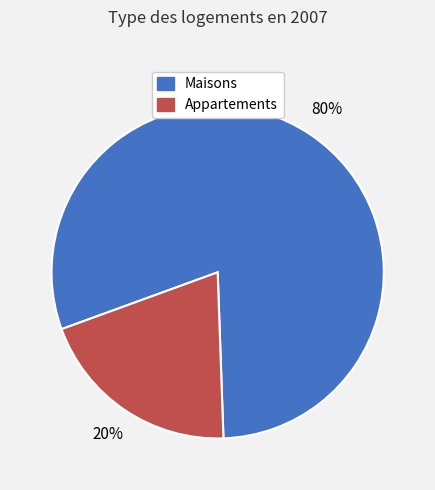

To the nearest percent, what is the average slice percentage?

50%